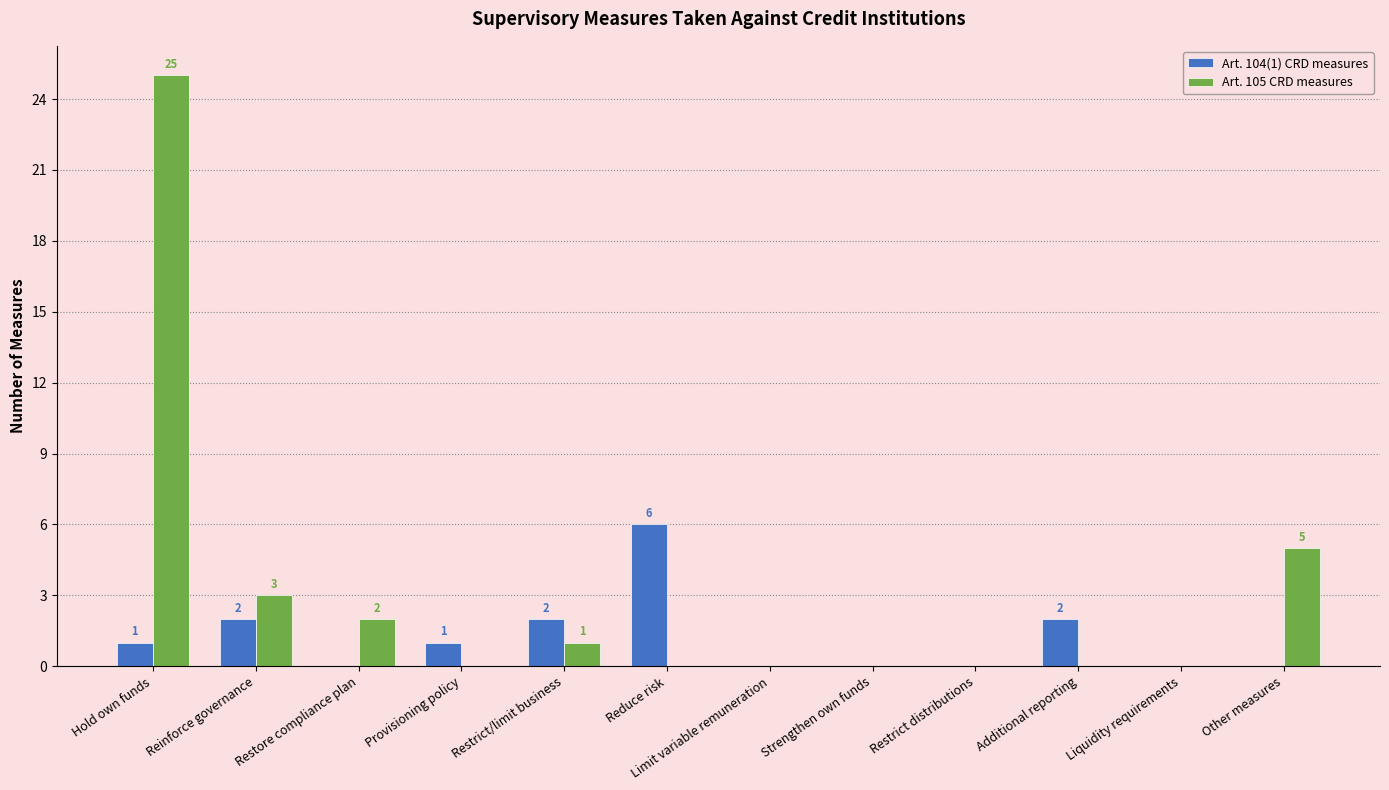

Between Limit variable remuneration and Other measures, which series saw the biggest shift?

Art. 105 CRD measures